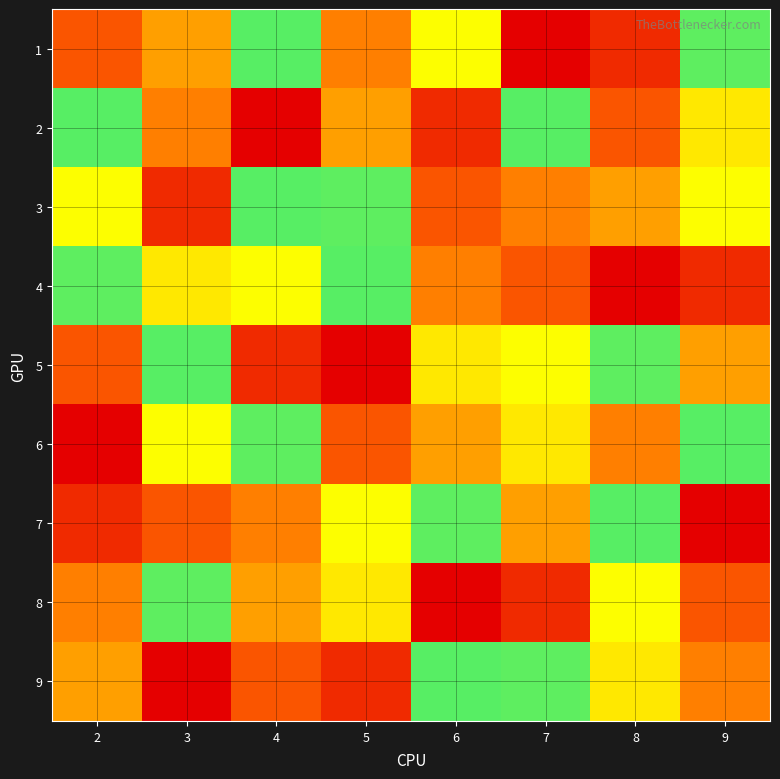

Reading left to right, extract all data points from this chart.

1: 2=3	3=4	4=7	5=9	6=5	7=1	8=2	9=6
2: 2=7	3=9	4=1	5=4	6=2	7=7	8=3	9=8
3: 2=5	3=2	4=7	5=6	6=3	7=9	8=4	9=5
4: 2=6	3=8	4=5	5=7	6=9	7=3	8=1	9=2
5: 2=3	3=7	4=2	5=1	6=8	7=5	8=6	9=4
6: 2=1	3=5	4=6	5=3	6=4	7=8	8=9	9=7
7: 2=2	3=3	4=9	5=5	6=6	7=4	8=7	9=1
8: 2=9	3=6	4=4	5=8	6=1	7=2	8=5	9=3
9: 2=4	3=1	4=3	5=2	6=7	7=6	8=8	9=9